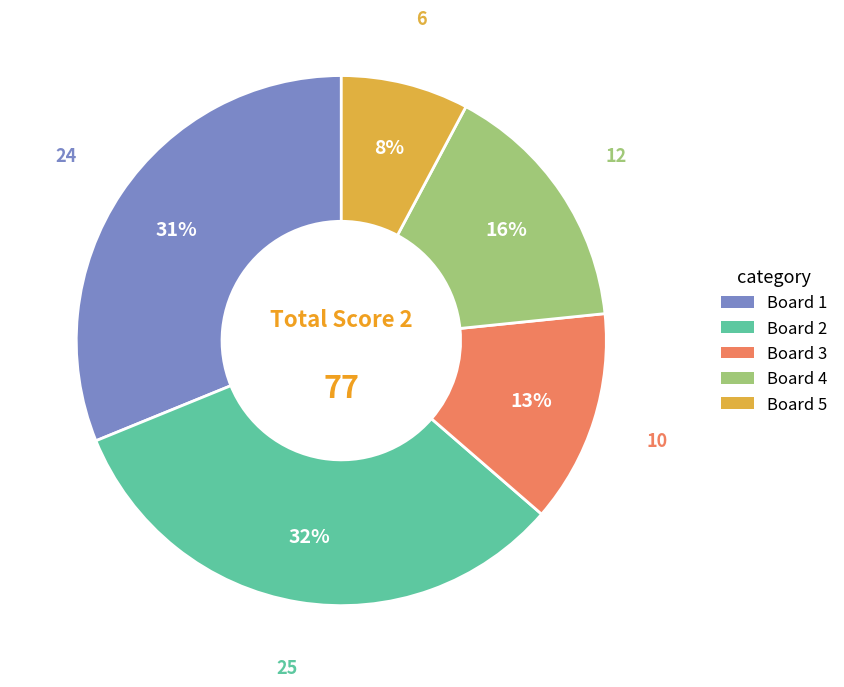

Is there any slice that represents more than half of the pie?

No